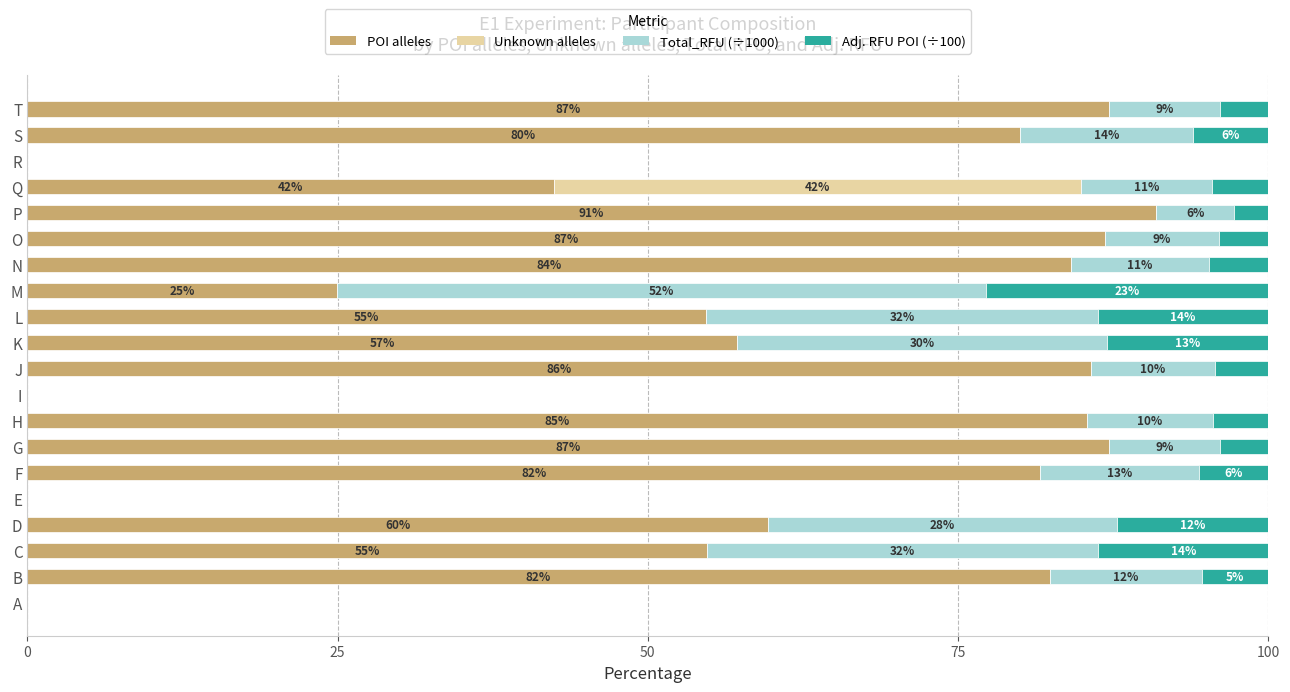

At which label is POI alleles closest to 45?

Q